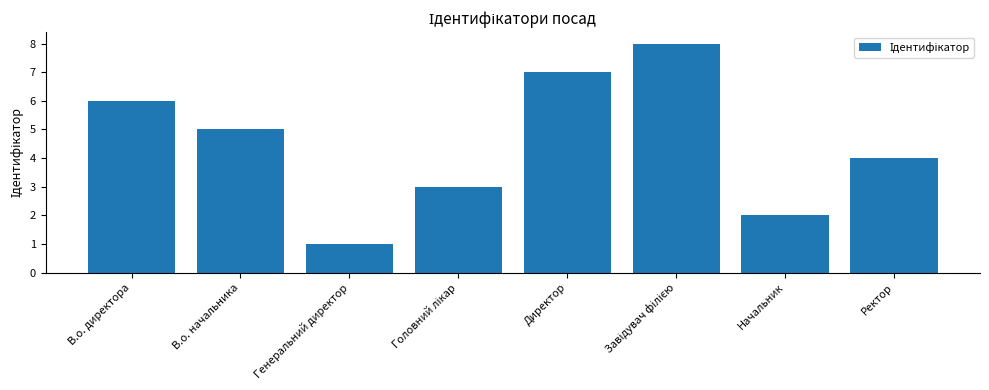

Count the number of categories in the chart.

8